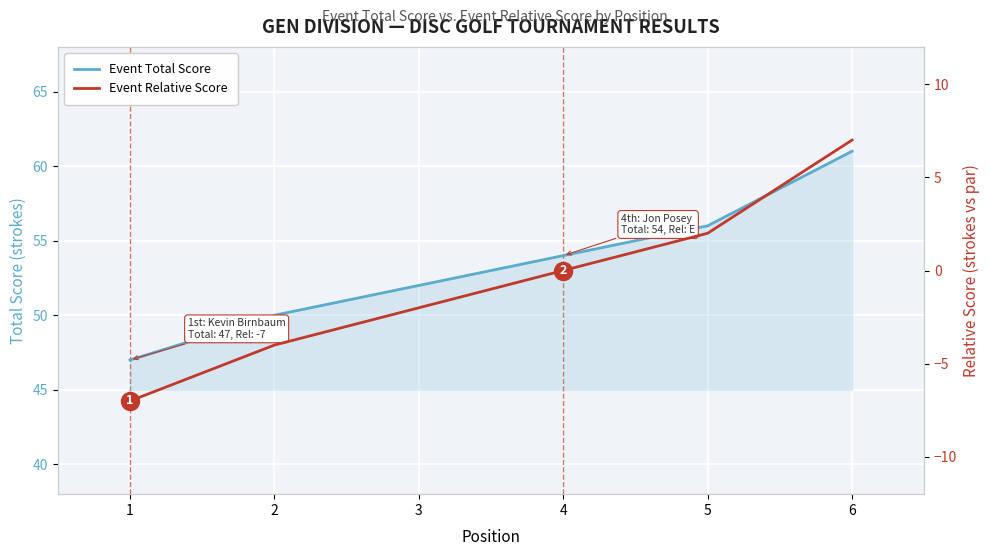

Reading right to left, what are all the values shown in this chart?

Event Total Score: 61	56	54	52	50	47
Event Relative Score: 7	2	0	-2	-4	-7